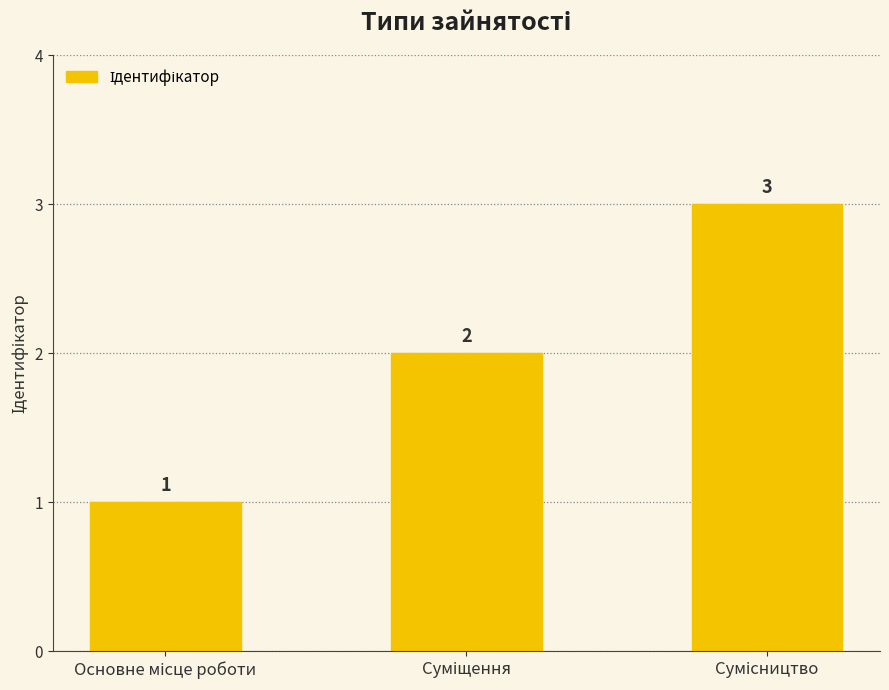

Count the values in the range 1 to 3.

3